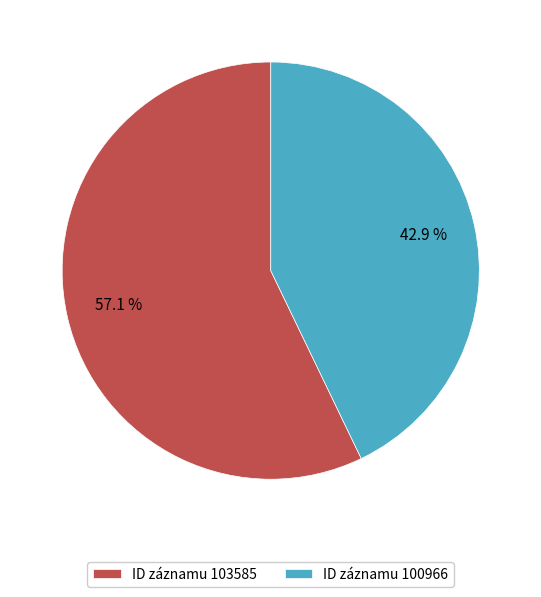

Which has a higher value, ID záznamu 100966 or ID záznamu 103585?

ID záznamu 103585